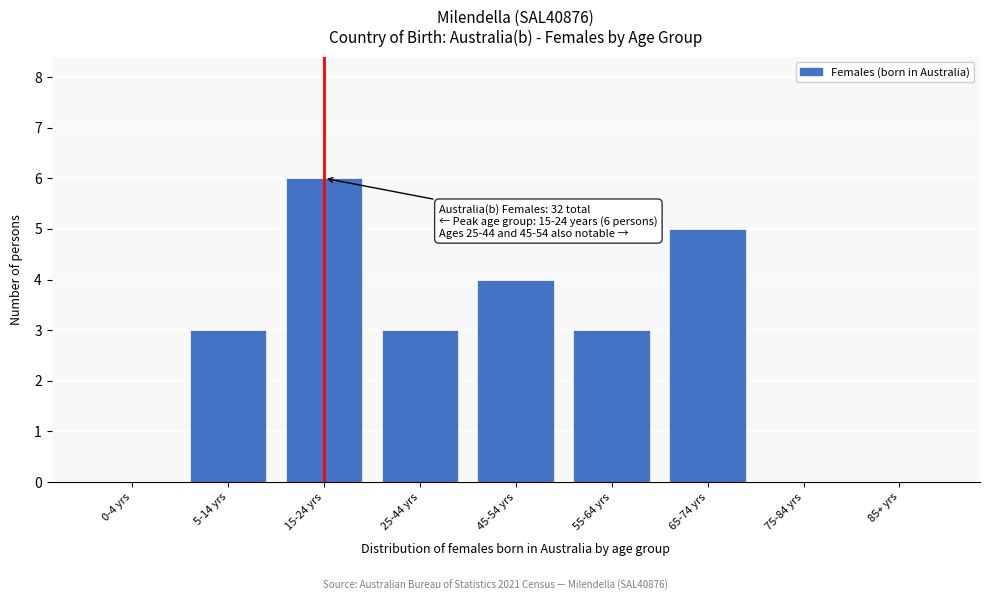

Reading right to left, transcribe all the data shown in this chart.

85+ yrs=0	75-84 yrs=0	65-74 yrs=5	55-64 yrs=3	45-54 yrs=4	25-44 yrs=3	15-24 yrs=6	5-14 yrs=3	0-4 yrs=0